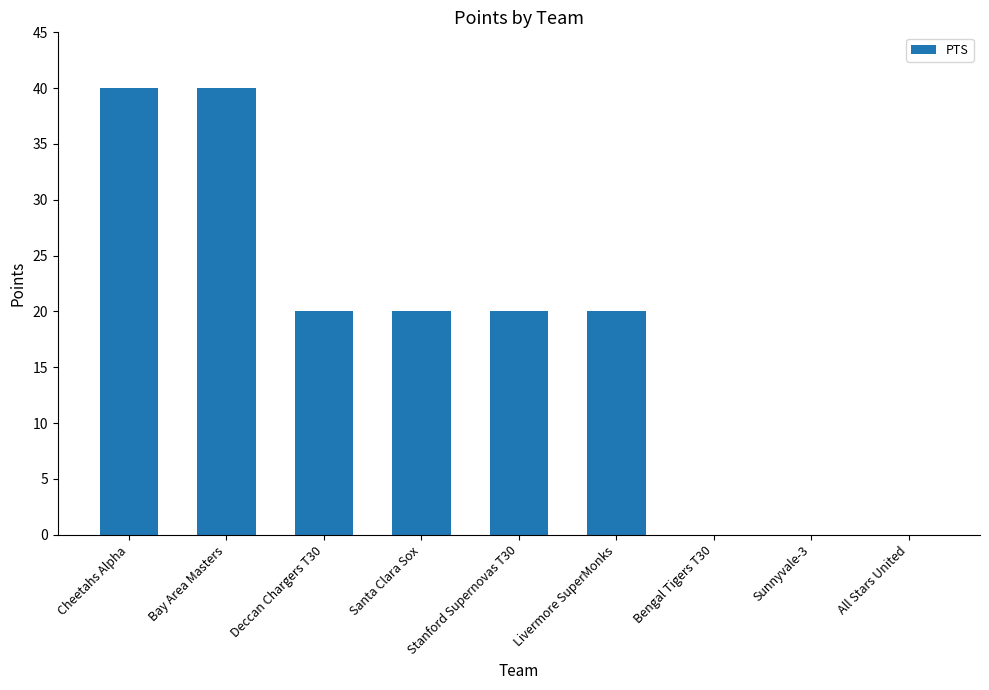

Is it true that the value at Santa Clara Sox is 20?

True